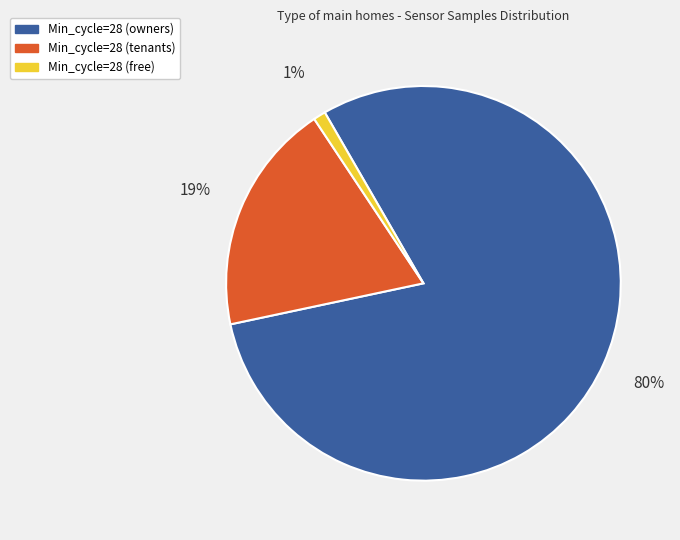

To the nearest percent, what is the difference between the largest and smallest slice percentages?

79%